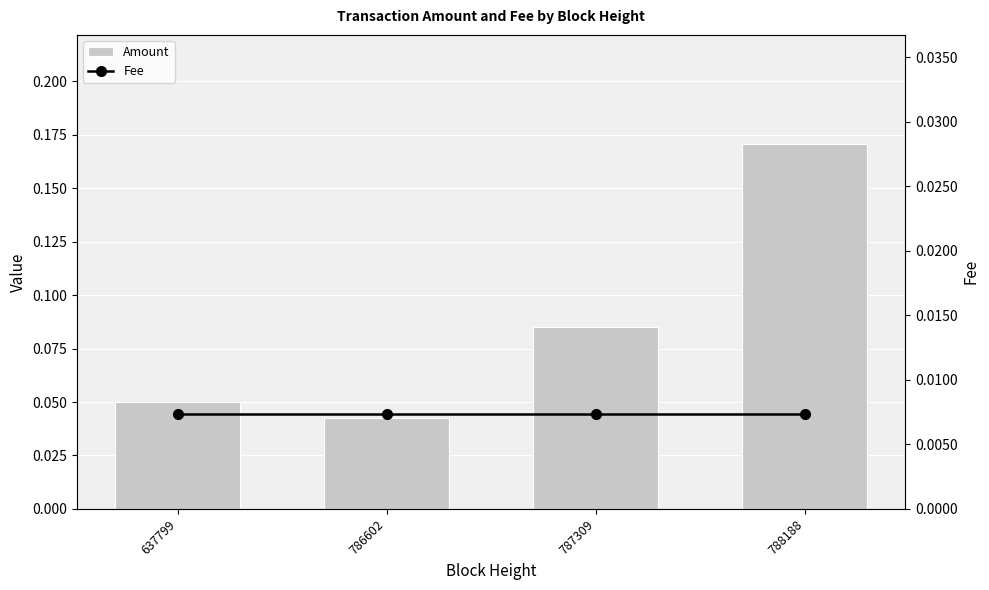

Which series has the largest range (max minus min)?

Amount